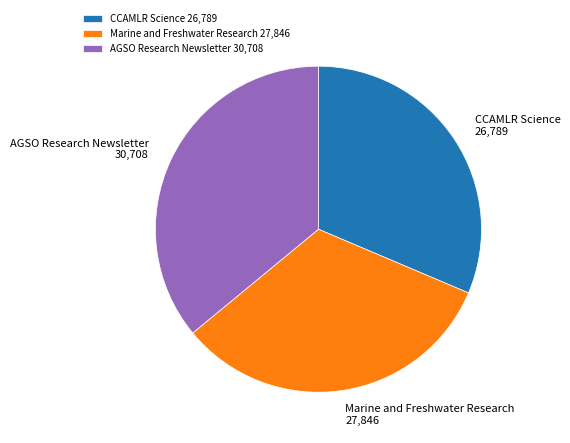

Which category has the biggest portion of the pie?

AGSO Research Newsletter